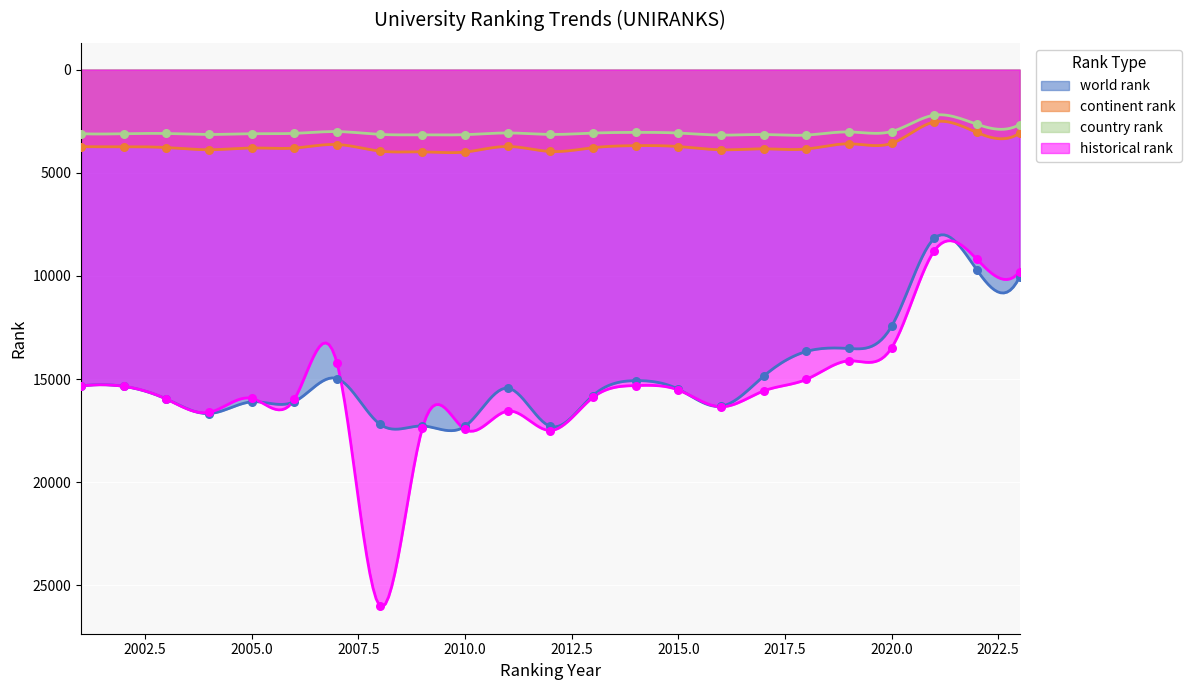

Which series contains the lowest Y value?

country rank